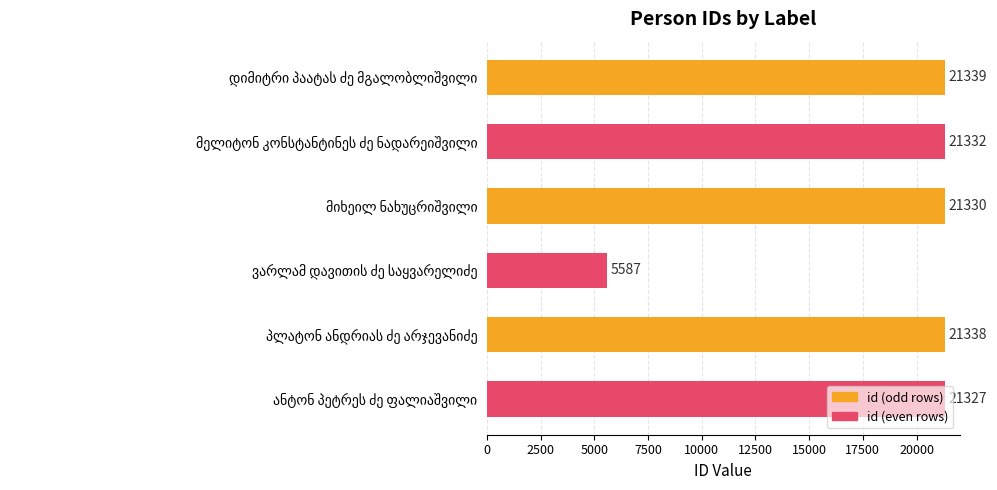

How many series are shown in this chart?

1